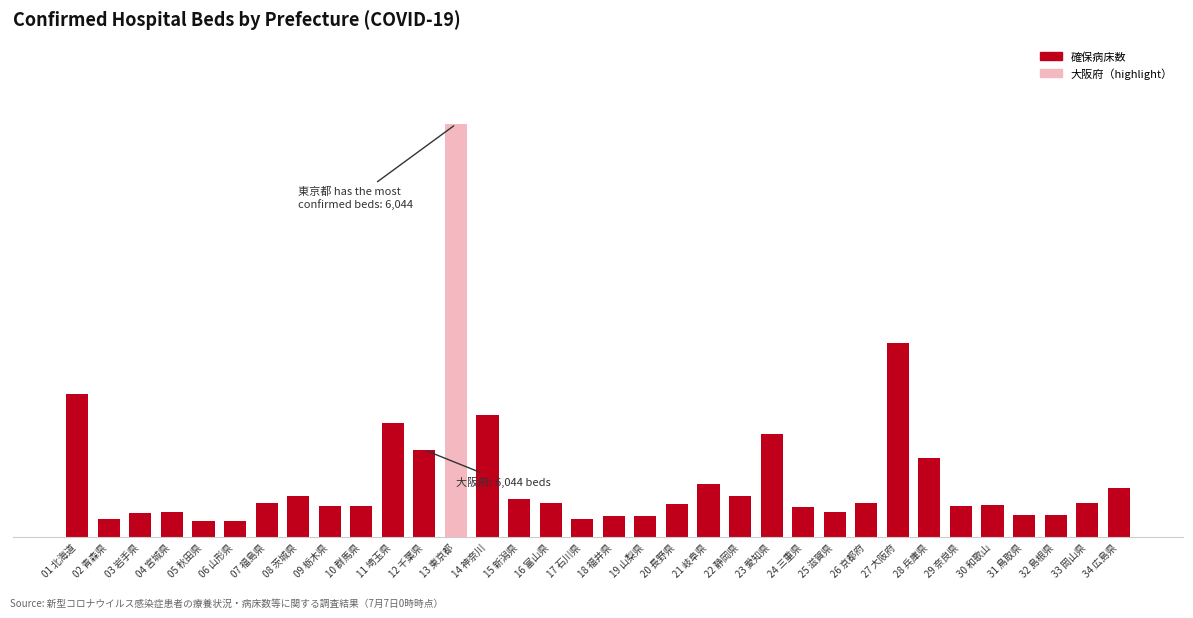

Reading right to left, what are all the values shown in this chart?

726	492	324	328	470	448	1151	2847	498	374	436	1515	606	783	490	305	304	270	500	555	1790	6044	1275	1666	459	448	600	496	237	230	361	350	261	2088